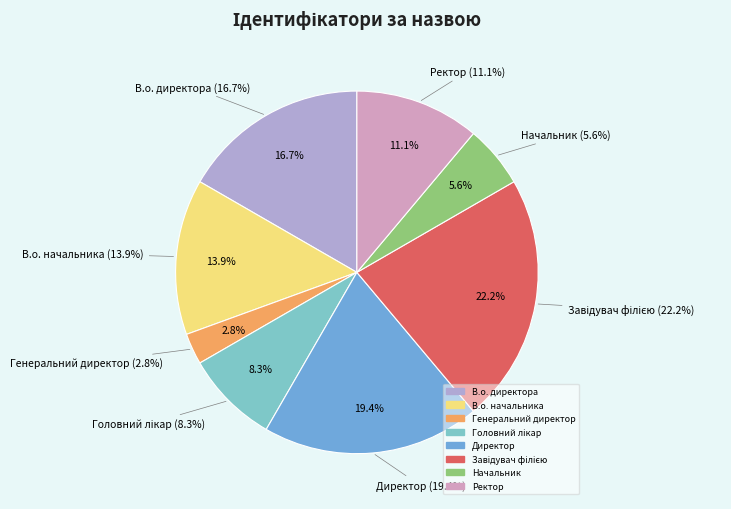

Combined, do В.о. директора and Завідувач філією account for over 50%?

No